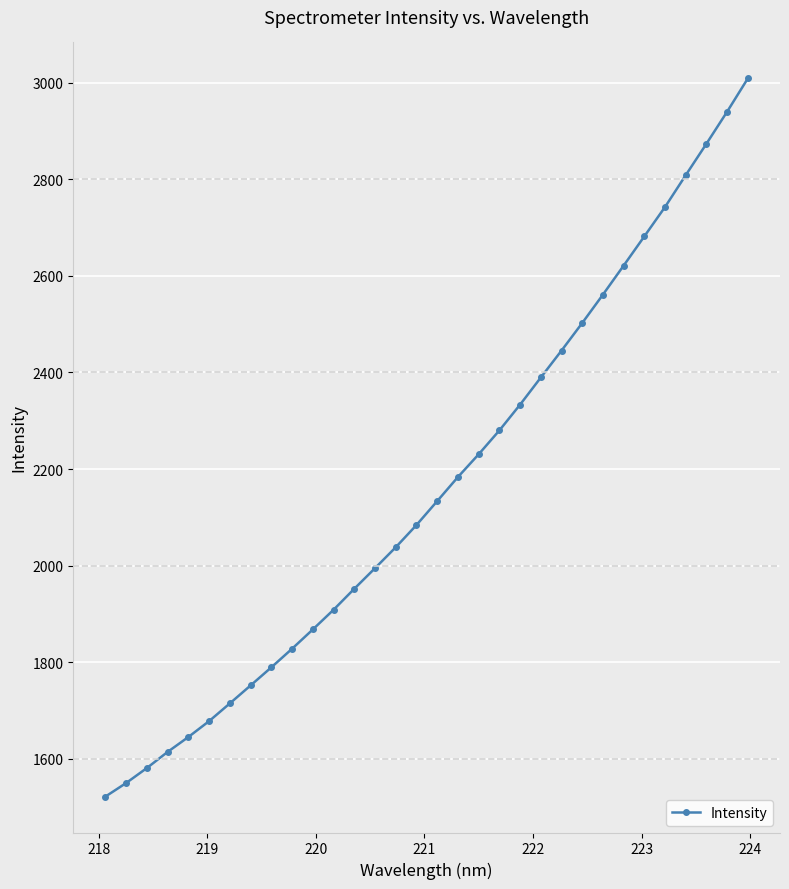

Does the chart display data point markers on the line(s)?

Yes